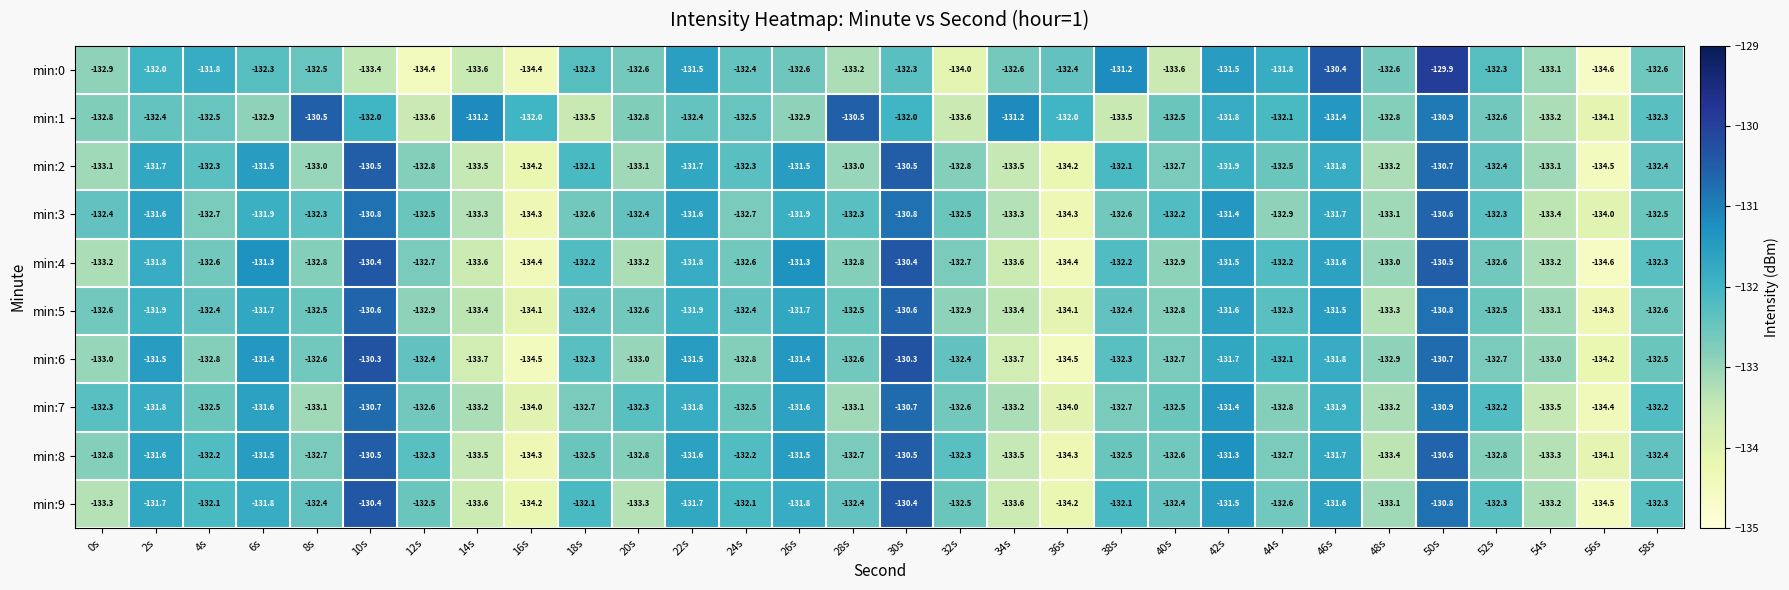

The min:6 series shows -213.4 at 12s. True or false?

False